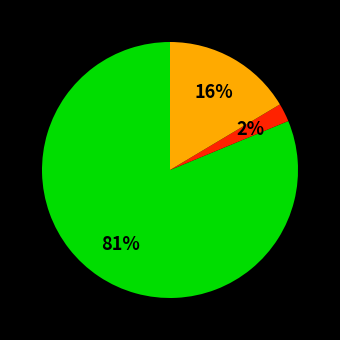

To the nearest percent, what is the average slice percentage?

33%